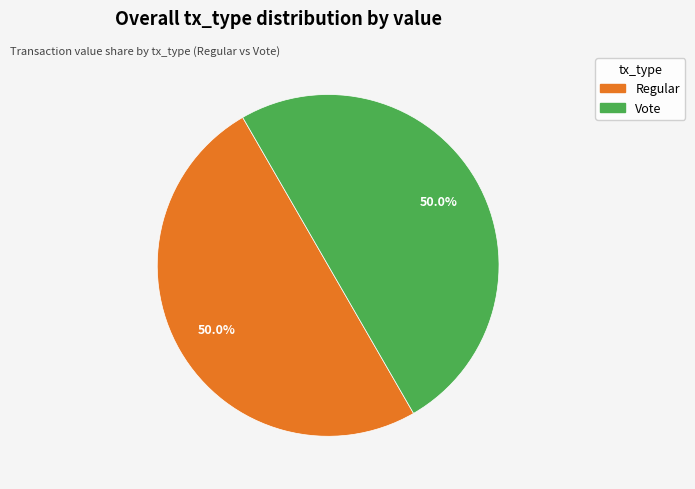

How many segments does this pie chart have?

2